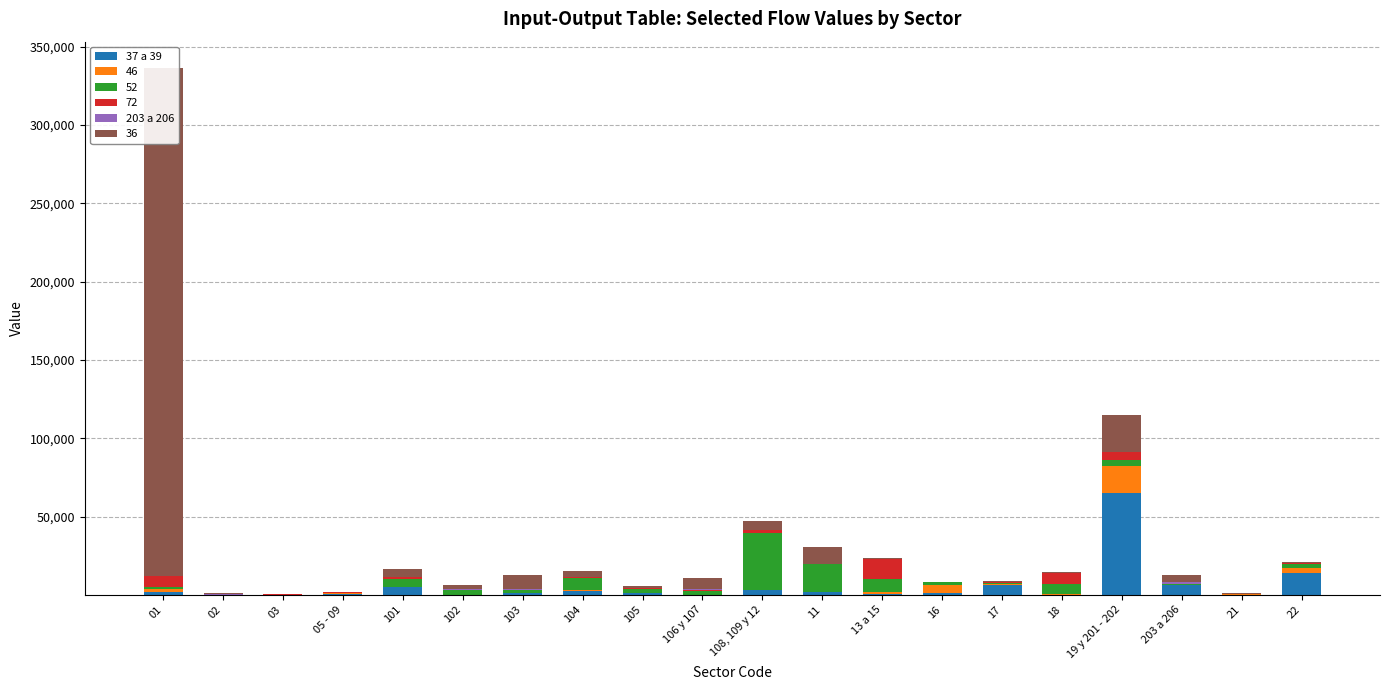

Which series changed the most between 03 and 13 a 15?

37 a 39